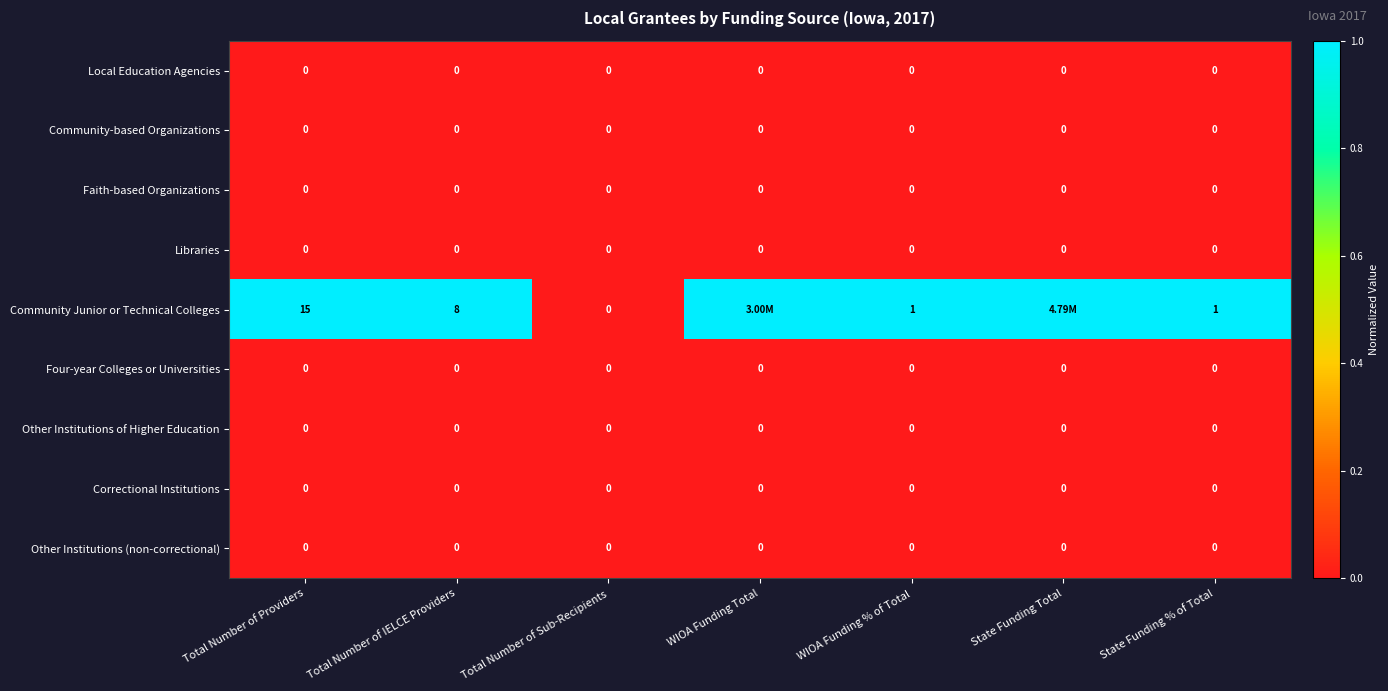

At which category is the sum across all series the highest?

Total Number of Providers